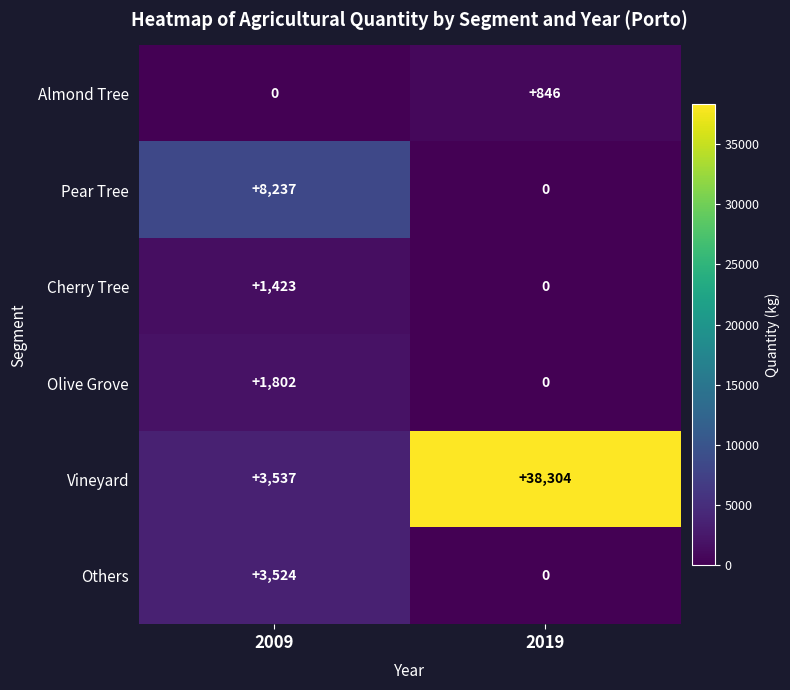

Reading left to right, list all the values displayed in this chart.

Almond Tree: 2009=0	2019=846
Pear Tree: 2009=8237	2019=0
Cherry Tree: 2009=1423	2019=0
Olive Grove: 2009=1802	2019=0
Vineyard: 2009=3537	2019=38304
Others: 2009=3524	2019=0